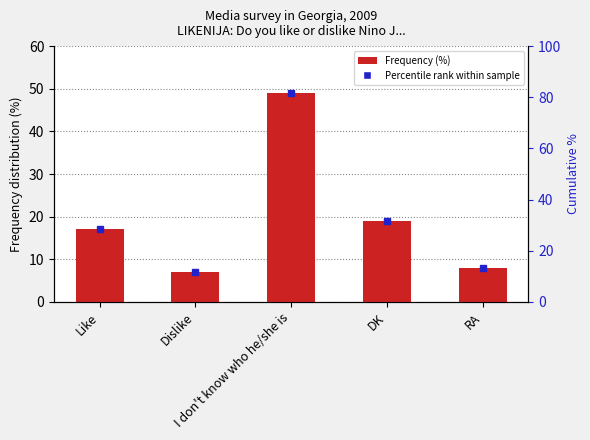

What is the difference between the maximum and second lowest values?

41